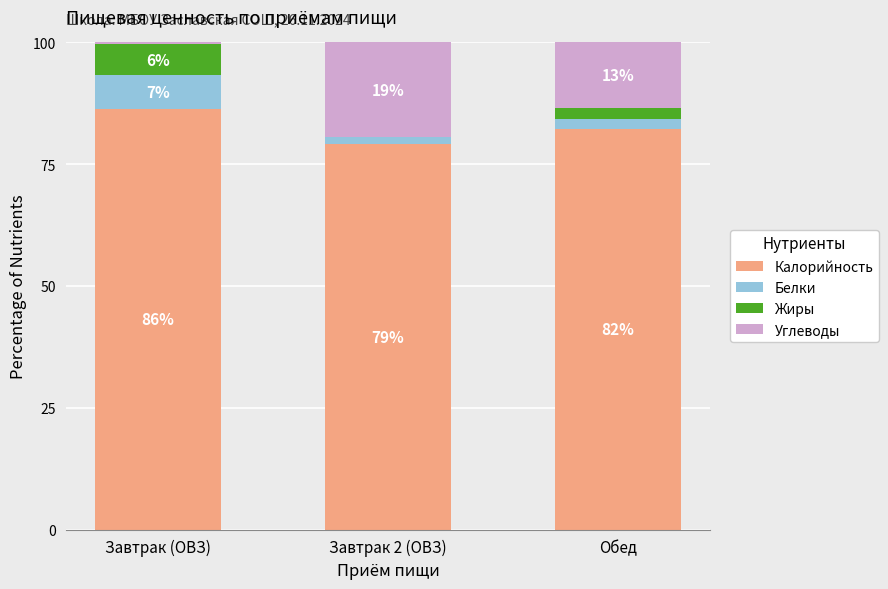

Read the Калорийность value at Завтрак (ОВЗ).

86.3